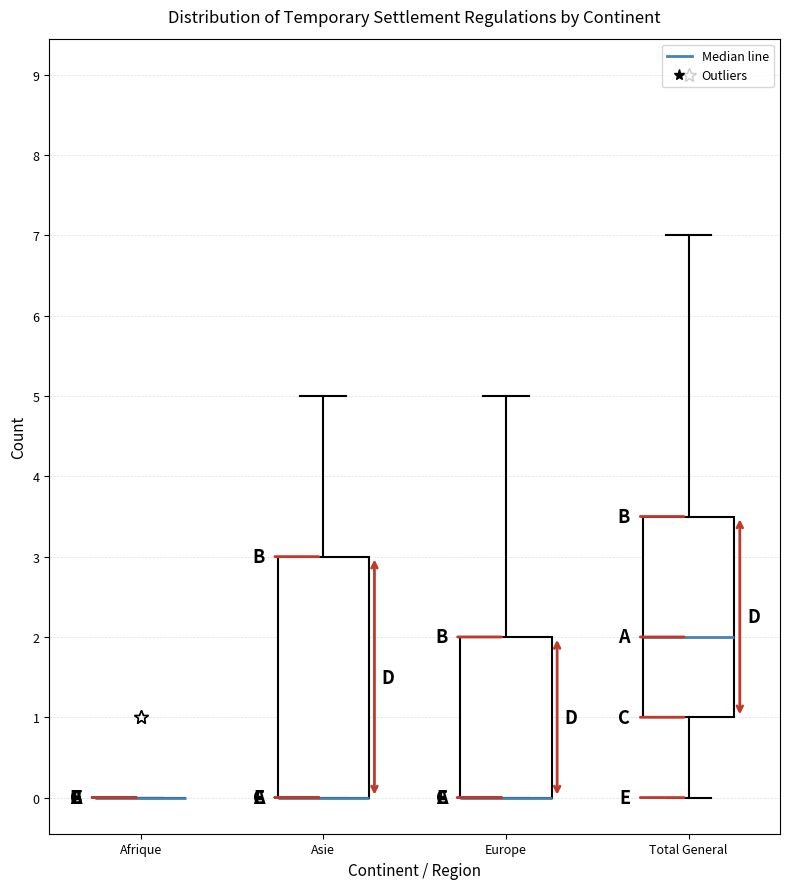

Reading left to right, read every box against the y-axis: the position of its median line, the range the box covers, and the ends of its whiskers. The values are not printed on the chart, so give them approximately, as read against the axis.

Afrique: box collapsed to a line at 0.0, whiskers 0.0 to 0.0
Asie: median 0.0 (drawn on the box's lower edge), box 0.0 to 3.0, whiskers 0.0 to 5.0
Europe: median 0.0 (drawn on the box's lower edge), box 0.0 to 2.0, whiskers 0.0 to 5.0
Total General: median 2.0, box 1.0 to 3.5, whiskers 0.0 to 7.0